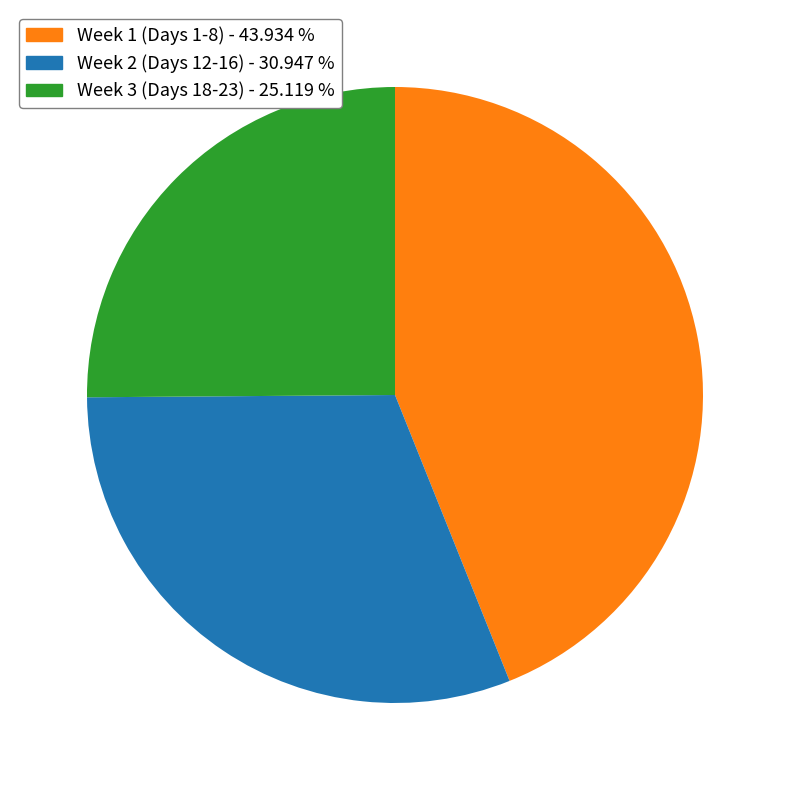

Is there a majority slice in this chart?

No